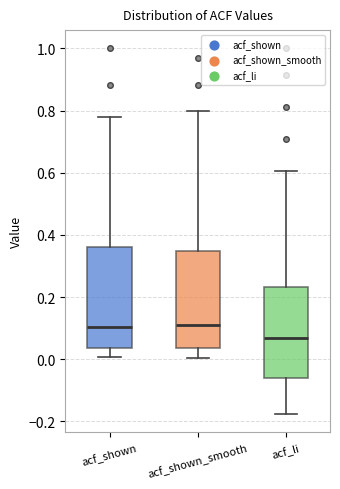

Reading left to right, read every box against the y-axis: the position of its median line, the range the box covers, and the ends of its whiskers. The values are not printed on the chart, so give them approximately, as read against the axis.

acf_shown: median 0.10, box 0.04 to 0.36, whiskers 0.00 to 0.78
acf_shown_smooth: median 0.10, box 0.04 to 0.34, whiskers 0.00 to 0.80
acf_li: median 0.06, box -0.06 to 0.24, whiskers -0.18 to 0.60